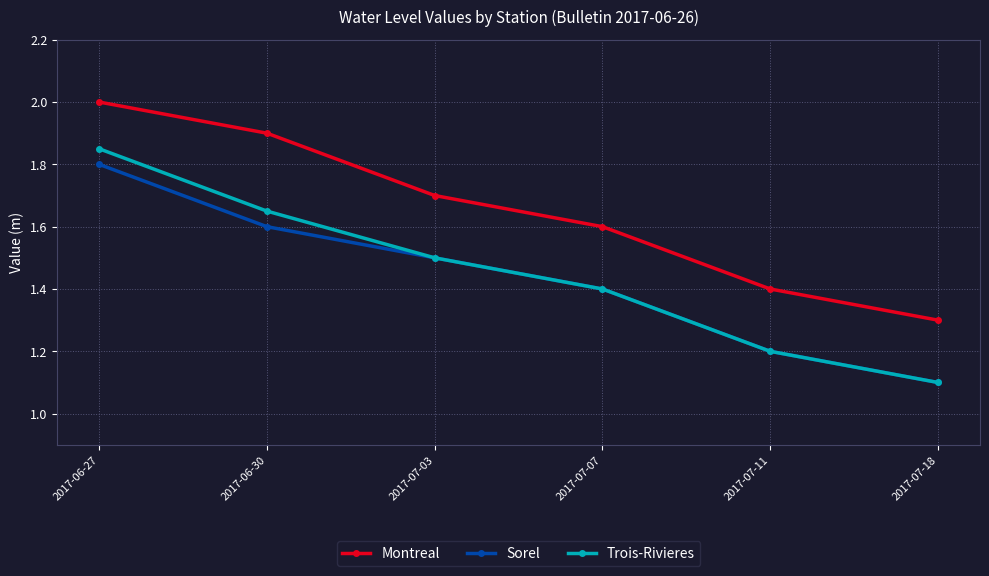

True or false: Montreal has a value of 1.3 at 2017-07-18.

True